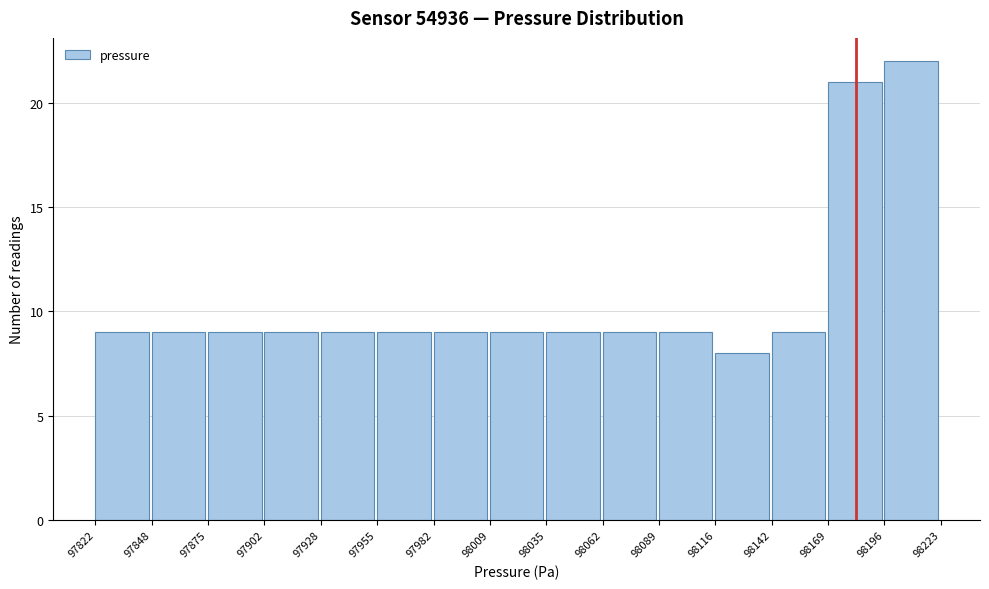

Reading left to right, transcribe this chart: for each bar, give the range it covers on the x-axis and its height. The values are not printed on the chart, so give them approximately, as read against the axis.

97822 to 97848: 9
97848 to 97875: 9
97875 to 97902: 9
97902 to 97928: 9
97928 to 97955: 9
97955 to 97982: 9
97982 to 98009: 9
98009 to 98035: 9
98035 to 98062: 9
98062 to 98089: 9
98089 to 98116: 9
98116 to 98142: 8
98142 to 98169: 9
98169 to 98196: 21
98196 to 98223: 22